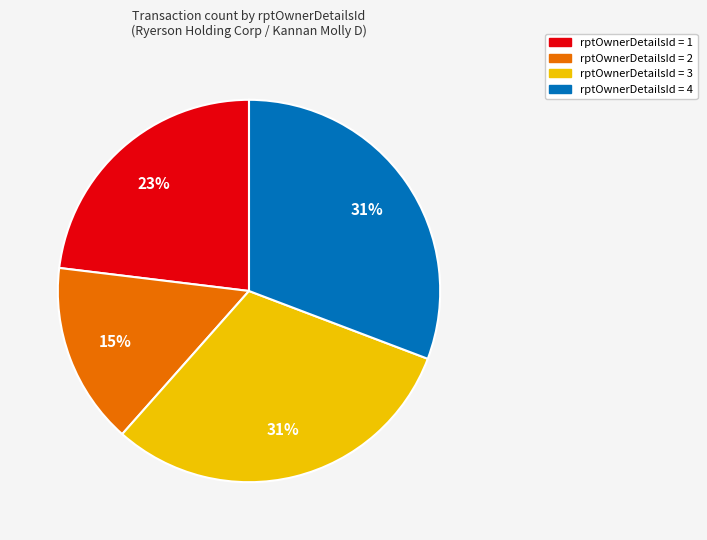

To the nearest percent, what is the average slice percentage?

25%